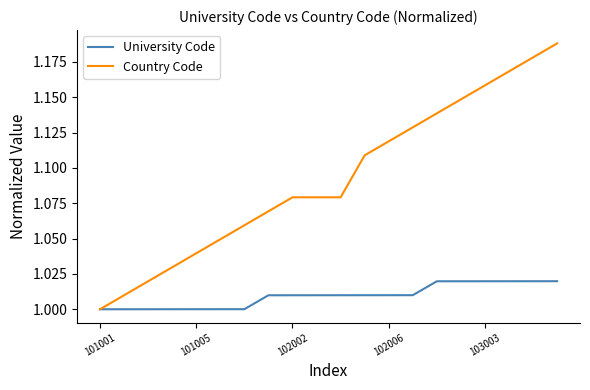

Which series has the largest range (max minus min)?

Country Code